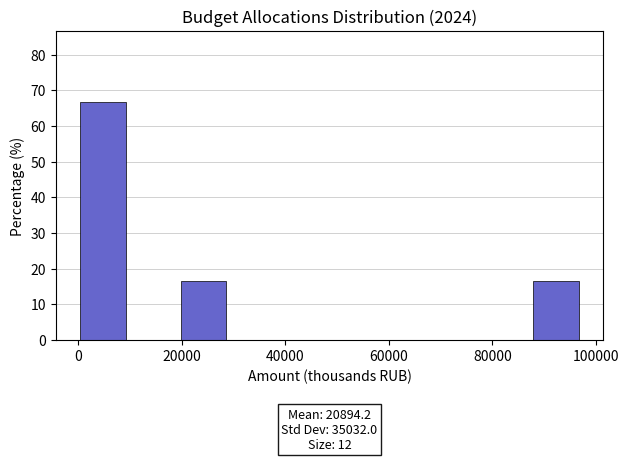

Which range on the x-axis has the tallest bar?

0 to 10000